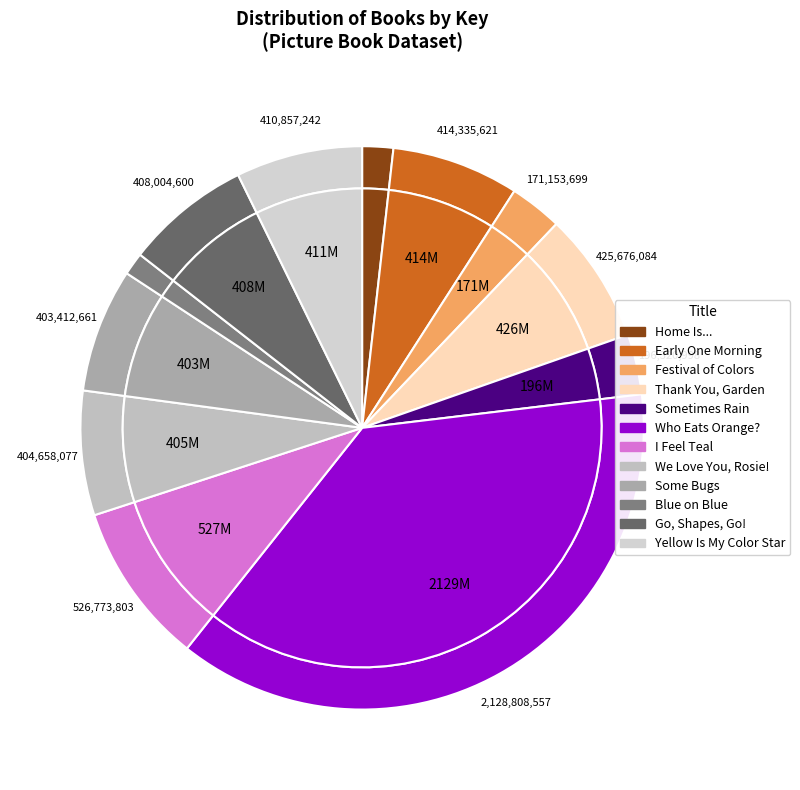

Does any single category account for the majority?

No